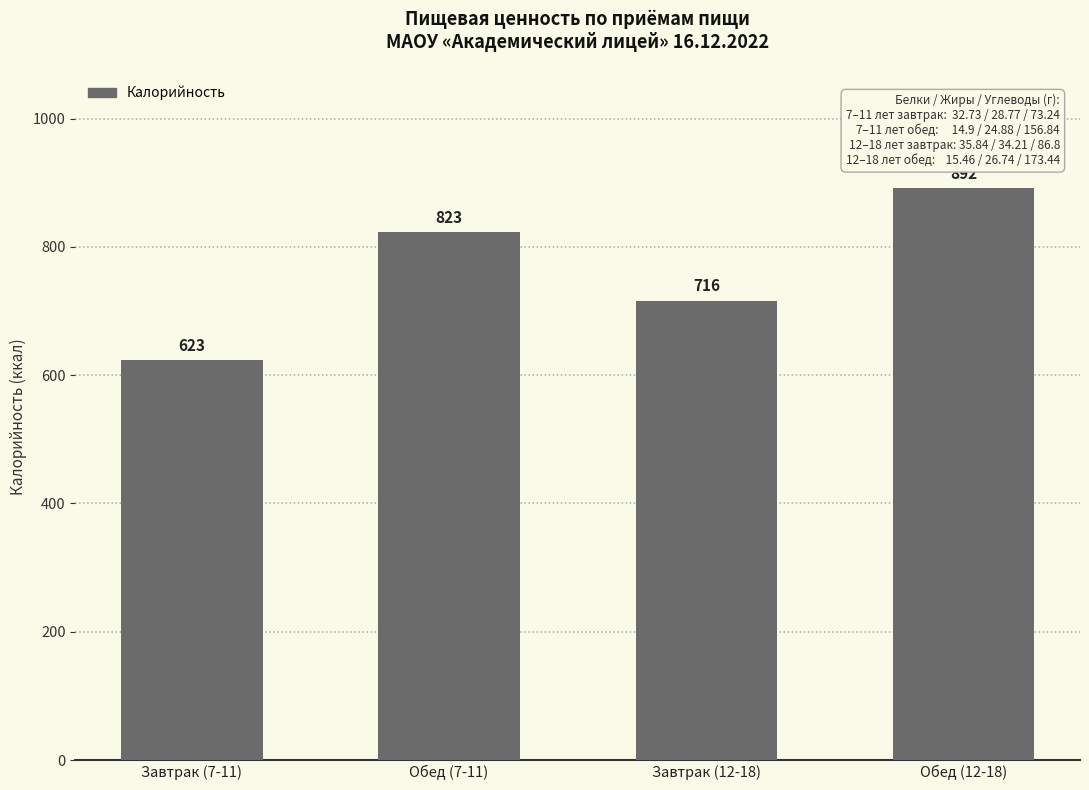

What is the smallest value displayed?

623.0